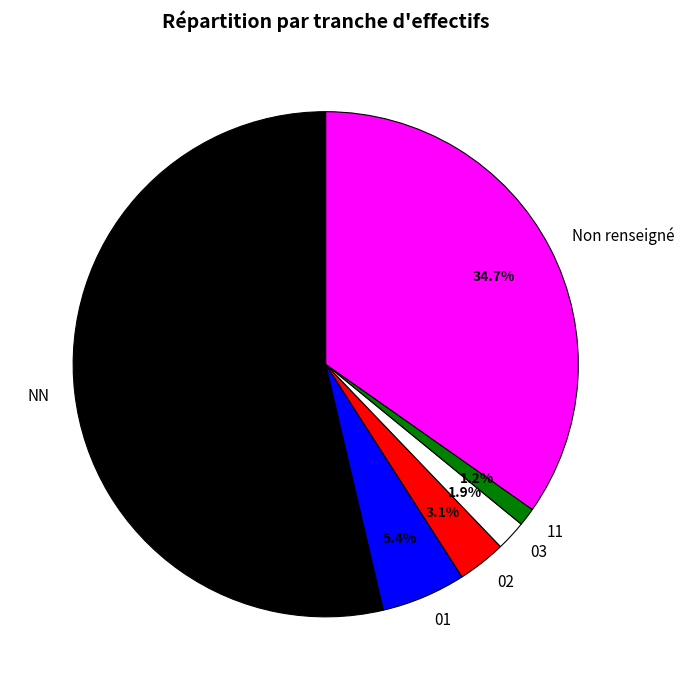

Which slice is the largest?

NN